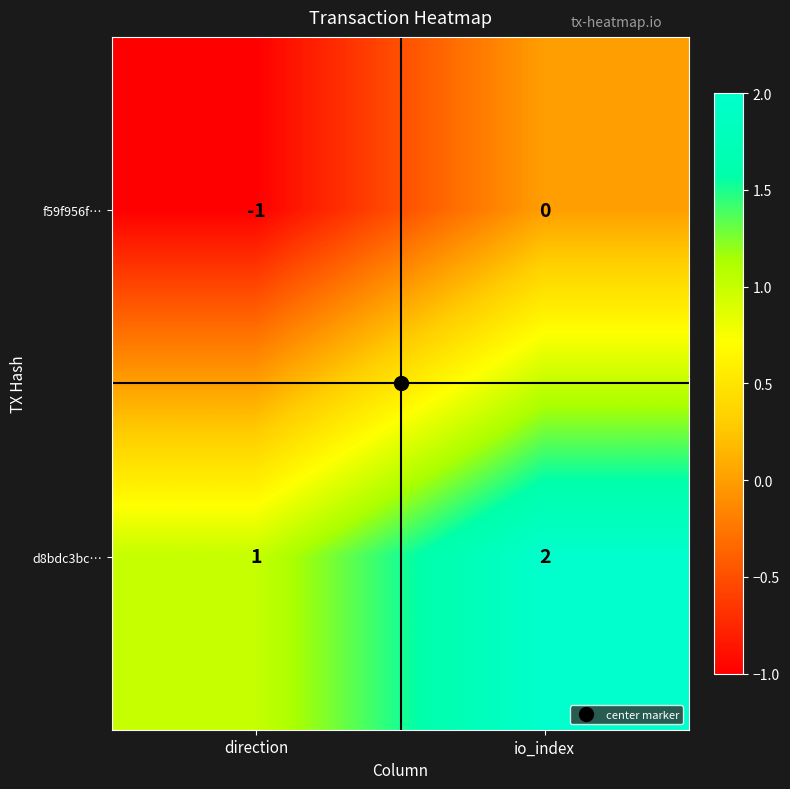

What is the smallest value displayed?

-1